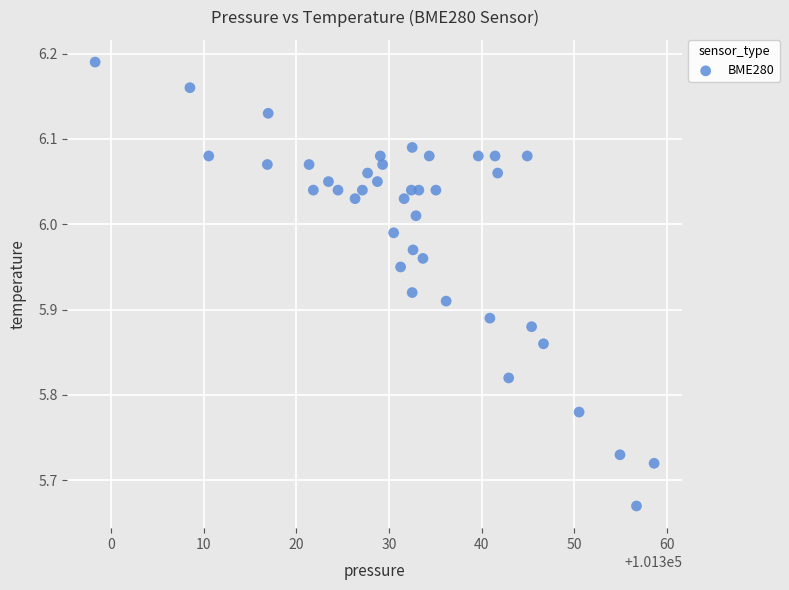

What is the range of X values (max minus min)?

60.3